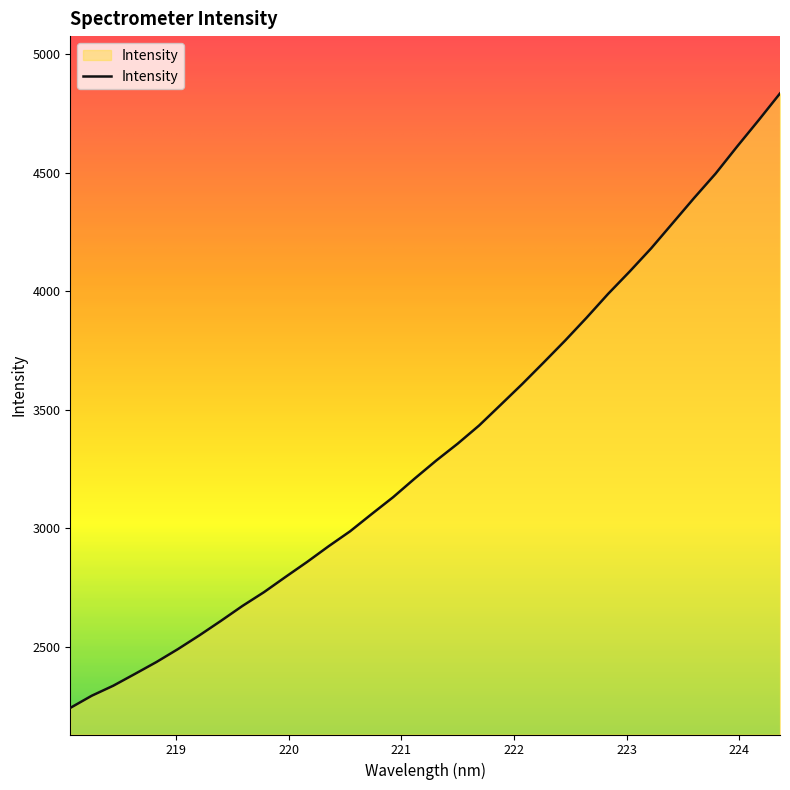

What is the average value?

3349.8